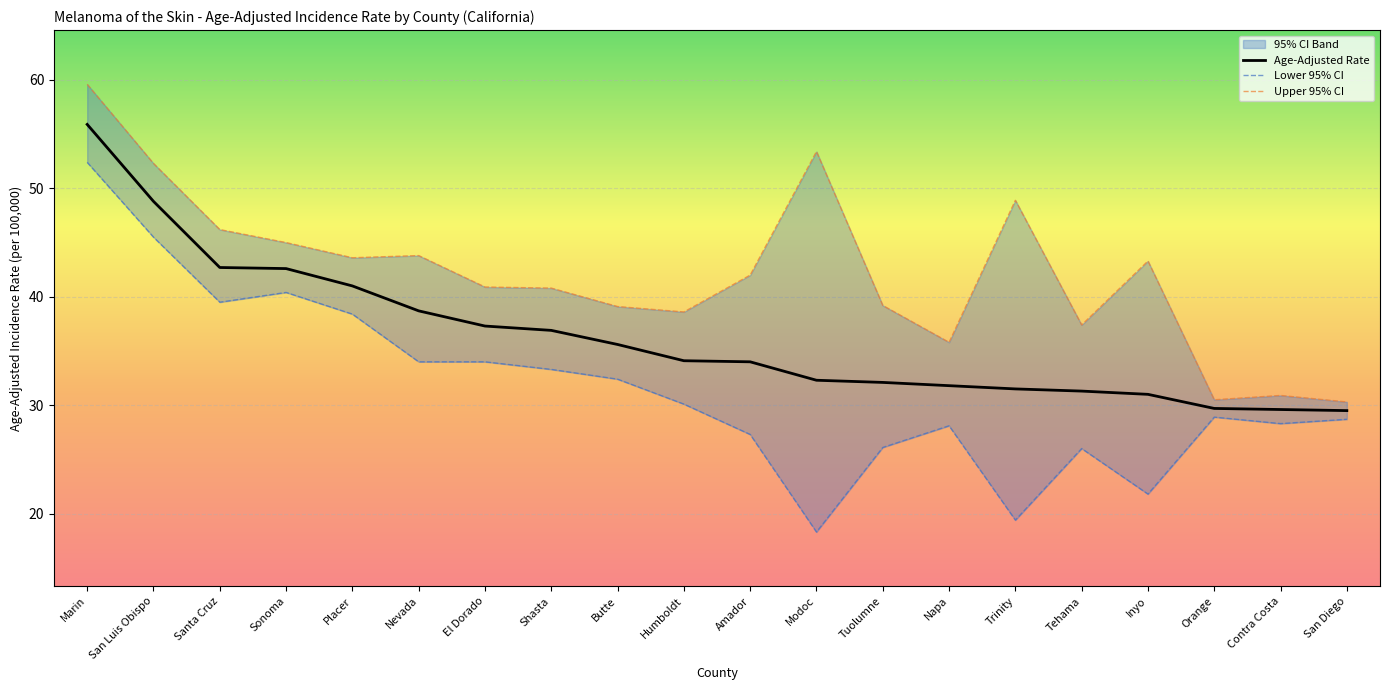

Where is Upper 95% CI nearest to the value 44?

Nevada